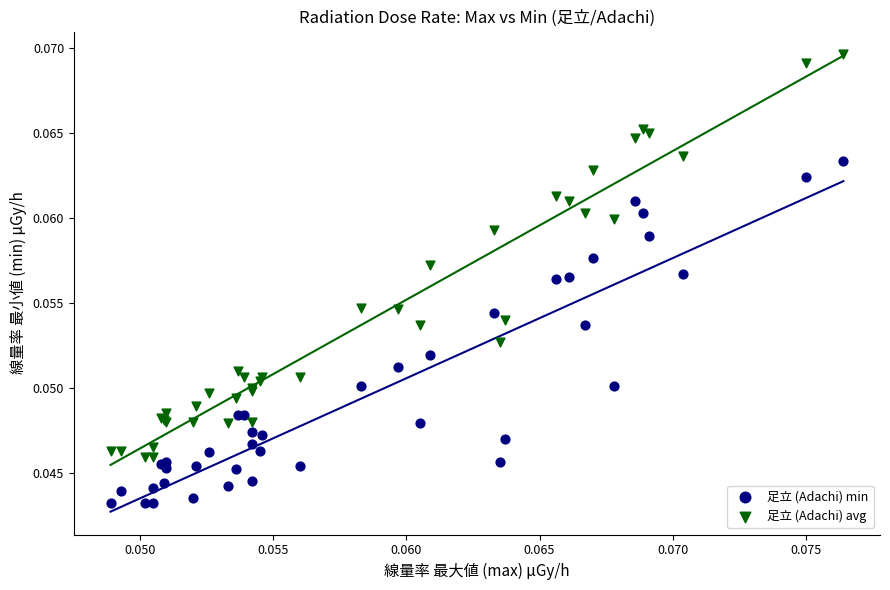

Which series contains the highest Y value?

足立 (Adachi) avg